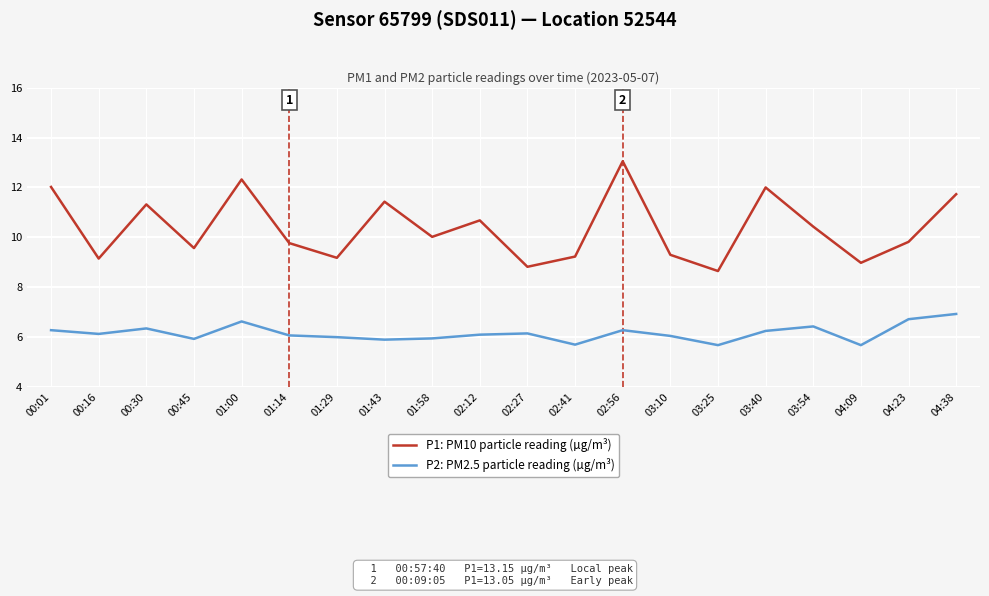

The P2: PM2.5 particle reading (µg/m³) series shows 6.2 at 02:27. True or false?

True